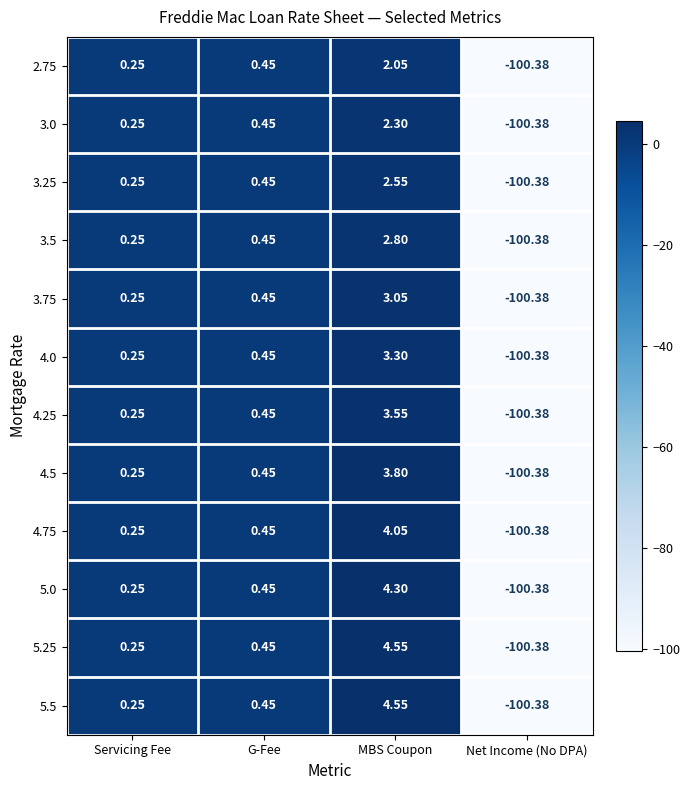

Which category has the lowest value in the 4.5 series?

Net Income (No DPA)